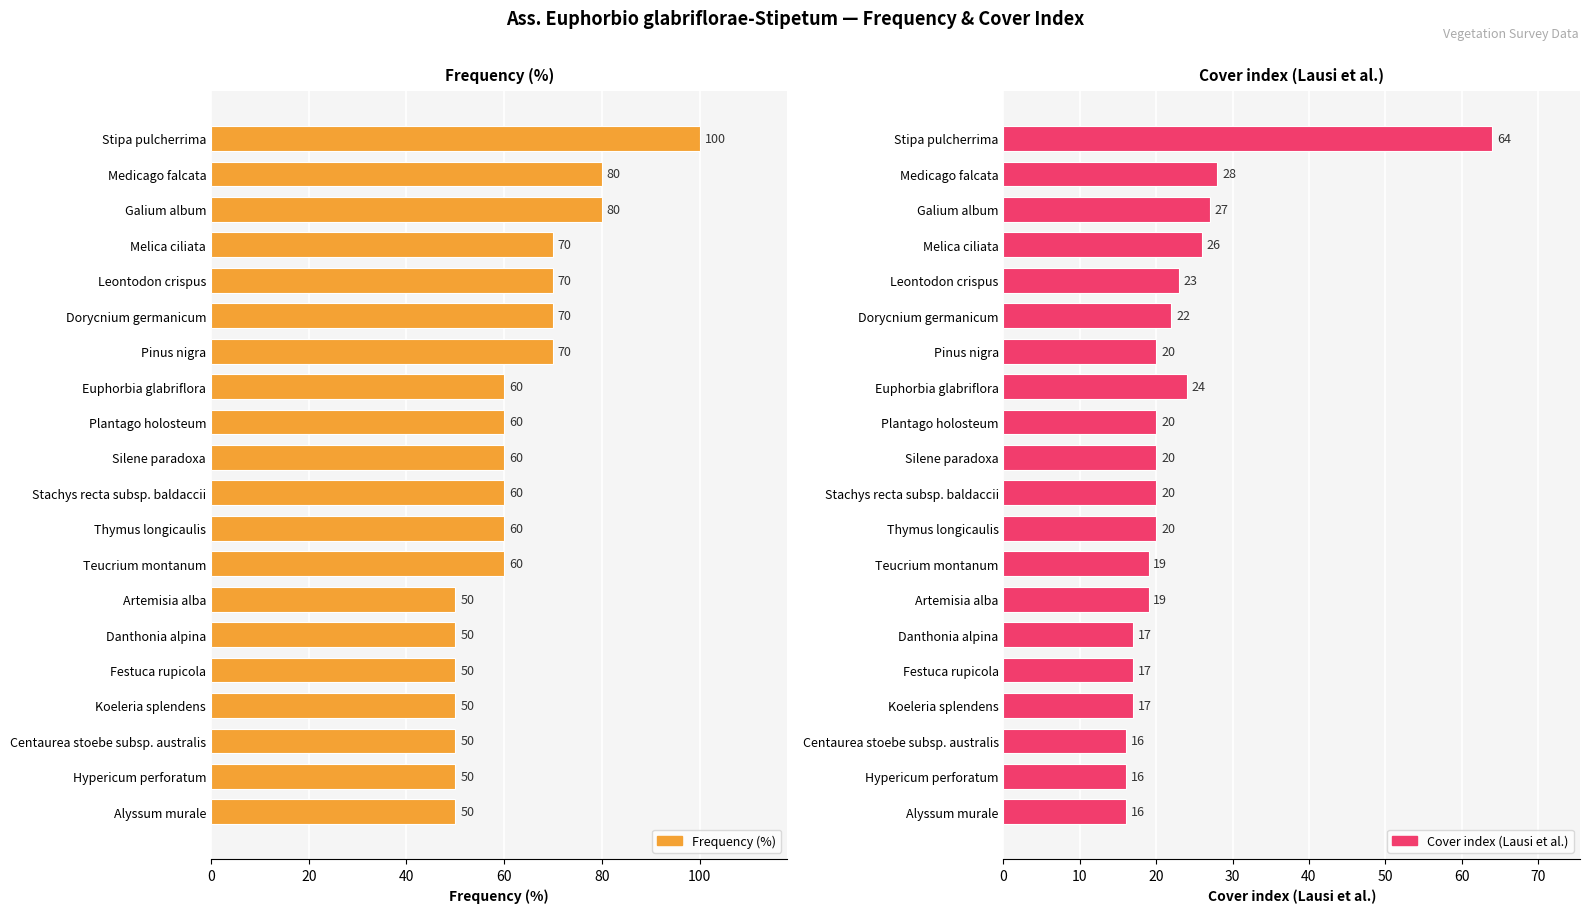

What are all the series names shown in the legend?

Frequency (%), Cover index (Lausi et al.)